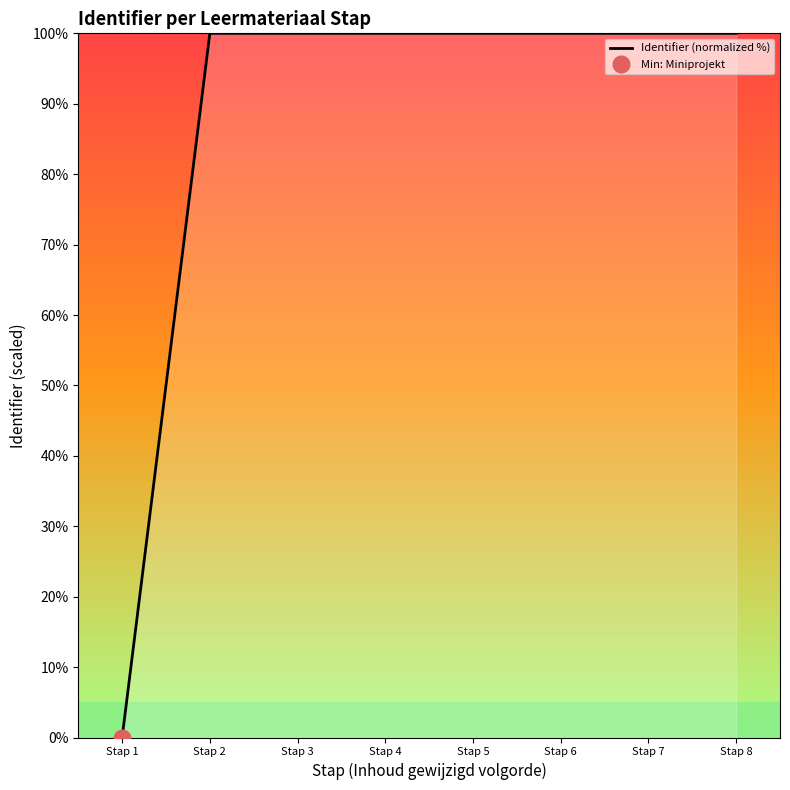

Which has a higher value, Stap 5 or Stap 7?

Stap 7